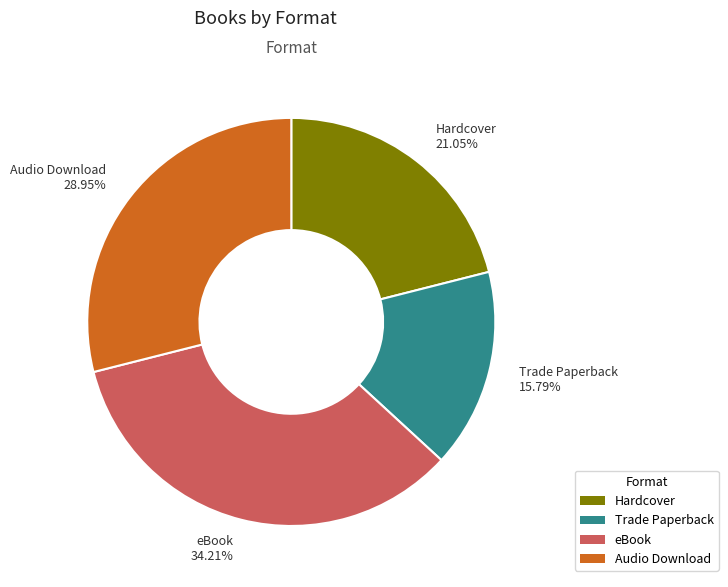

Which category has the biggest portion of the pie?

eBook